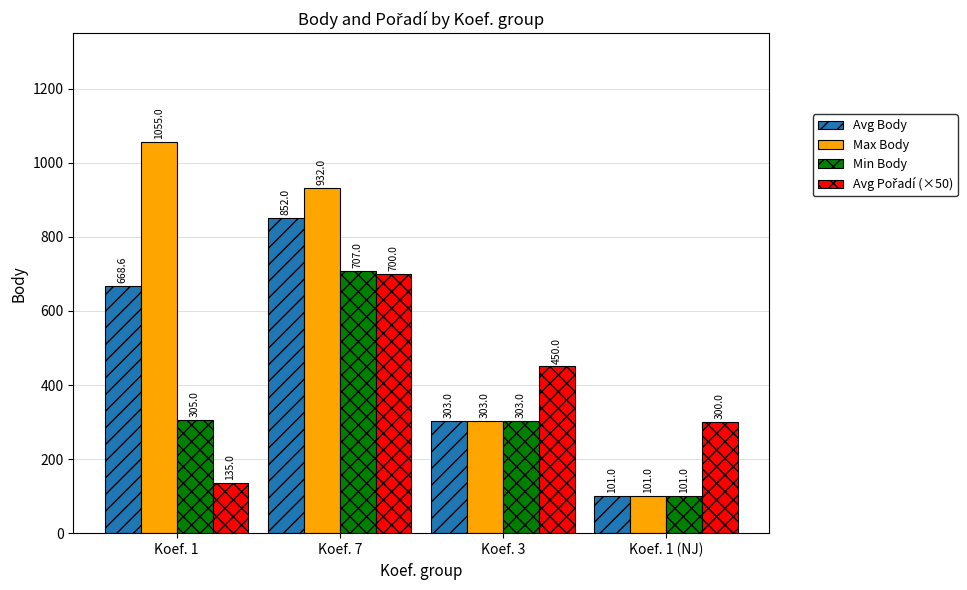

Which category has the highest value in the Avg Body series?

Koef. 7